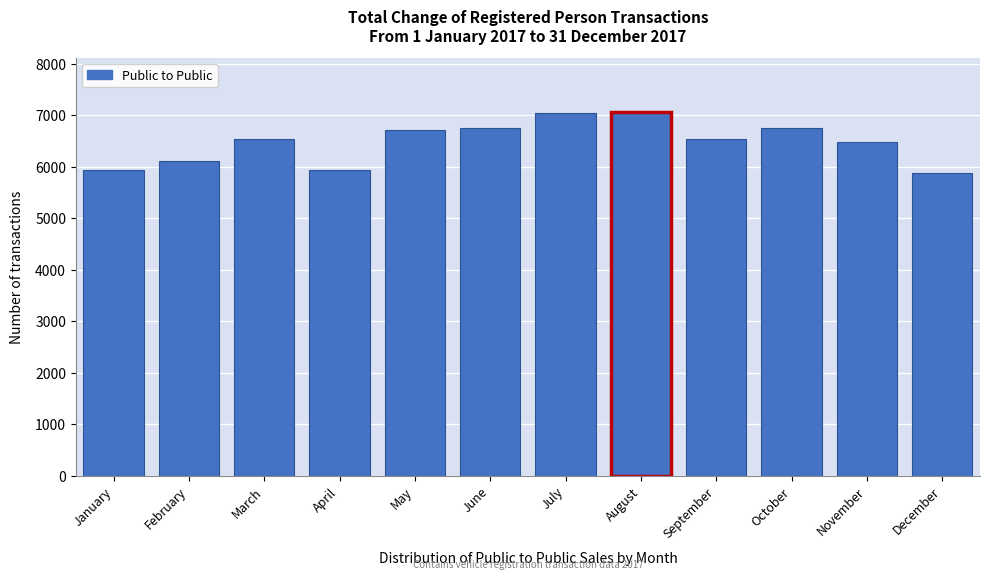

What is the sum of the values at June and May?

13477